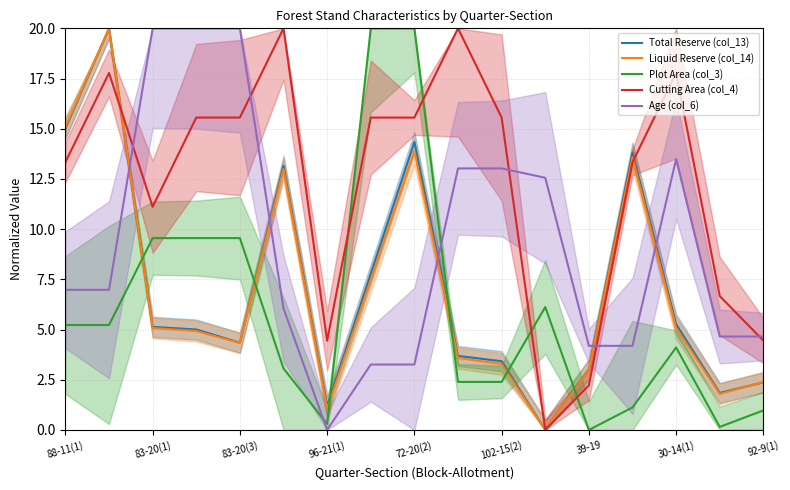

What are all the series names shown in the legend?

Total Reserve (col_13), Liquid Reserve (col_14), Plot Area (col_3), Cutting Area (col_4), Age (col_6)